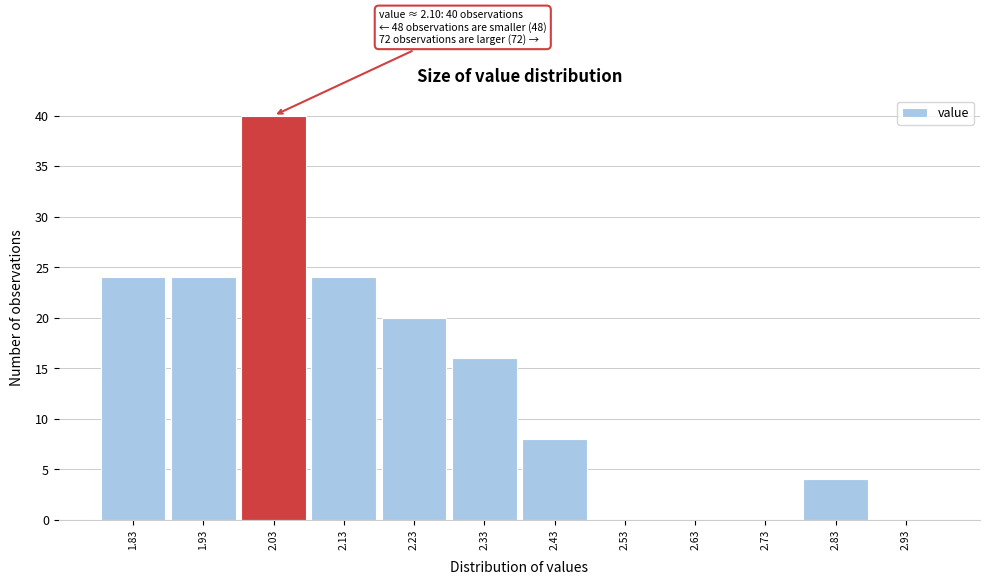

Reading right to left, extract all data points from this chart.

2.93=0	2.83=4	2.73=0	2.63=0	2.53=0	2.43=8	2.33=16	2.23=20	2.13=24	2.03=40	1.93=24	1.83=24